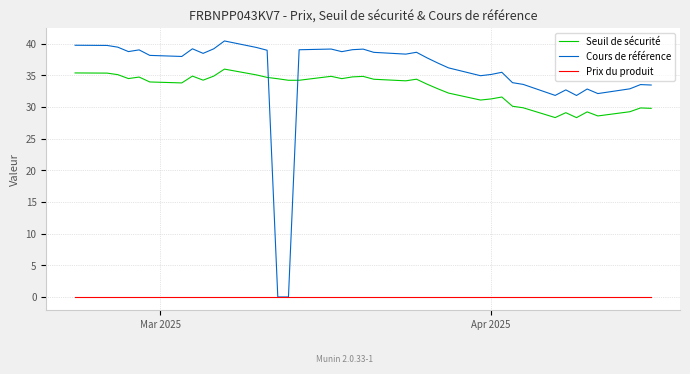

Which series has the largest total across all categories?

Cours de référence